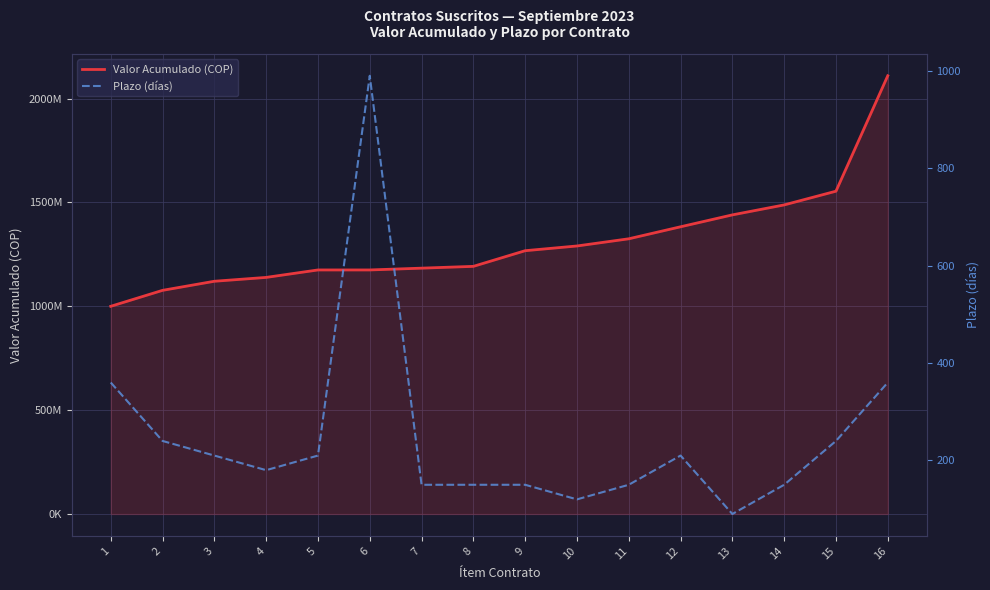

Is it true that Valor Acumulado (COP) equals 1325010697 at 11?

True